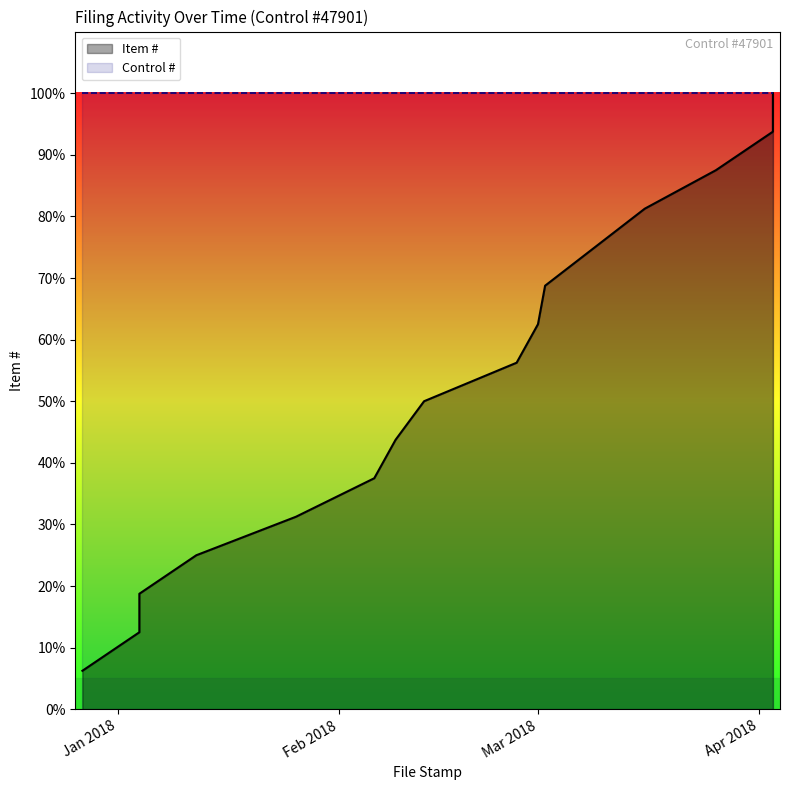

Reading left to right, extract all data points from this chart.

6.2	12.5	18.8	25.0	31.2	37.5	43.8	50.0	56.2	62.5	68.8	75.0	81.2	87.5	93.8	100.0